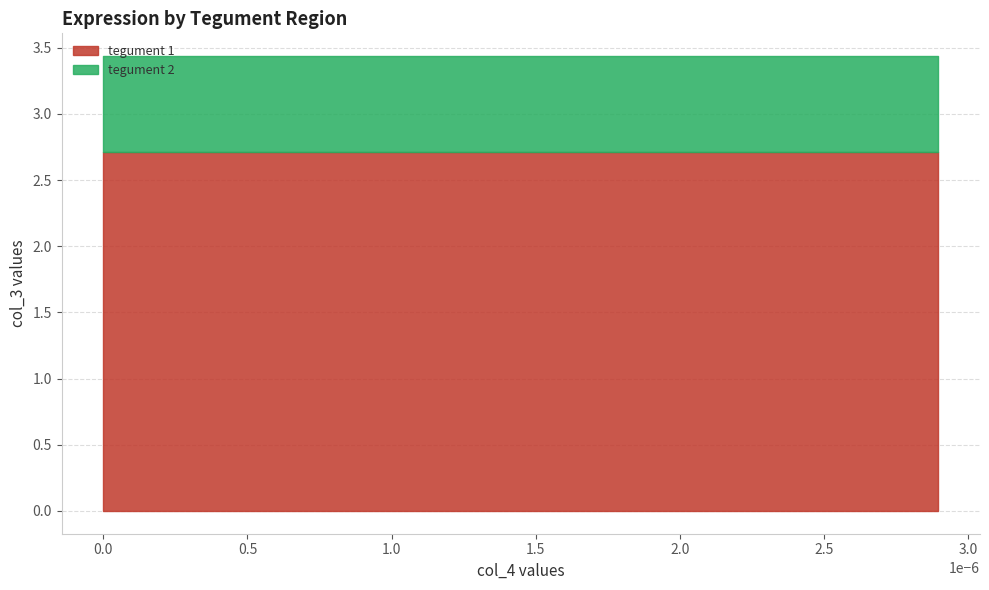

List the series in order of their overall mean, highest first.

tegument 1, tegument 2